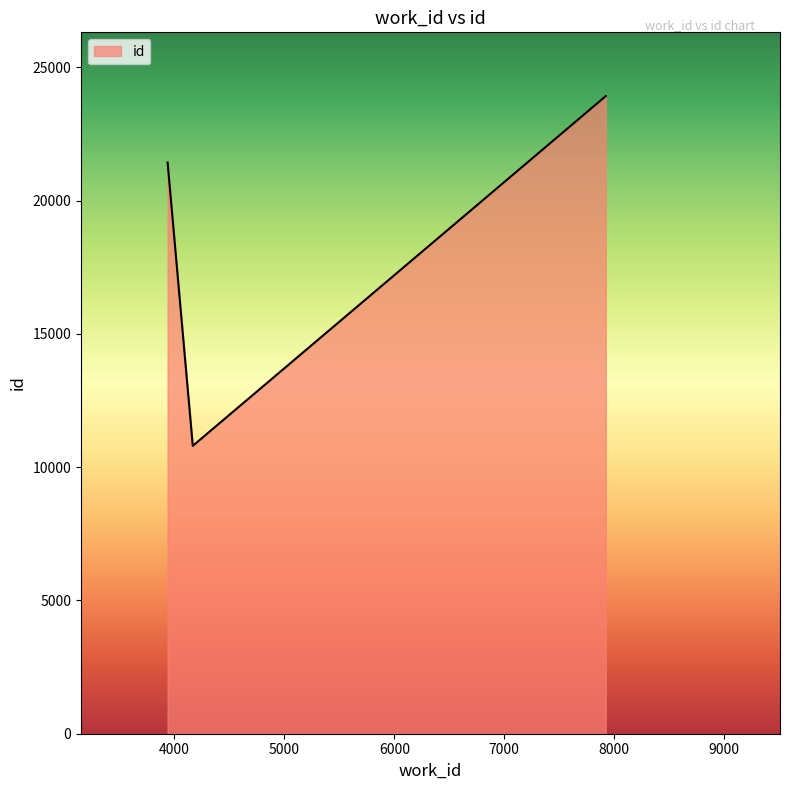

What is the maximum value shown in the chart?

23920